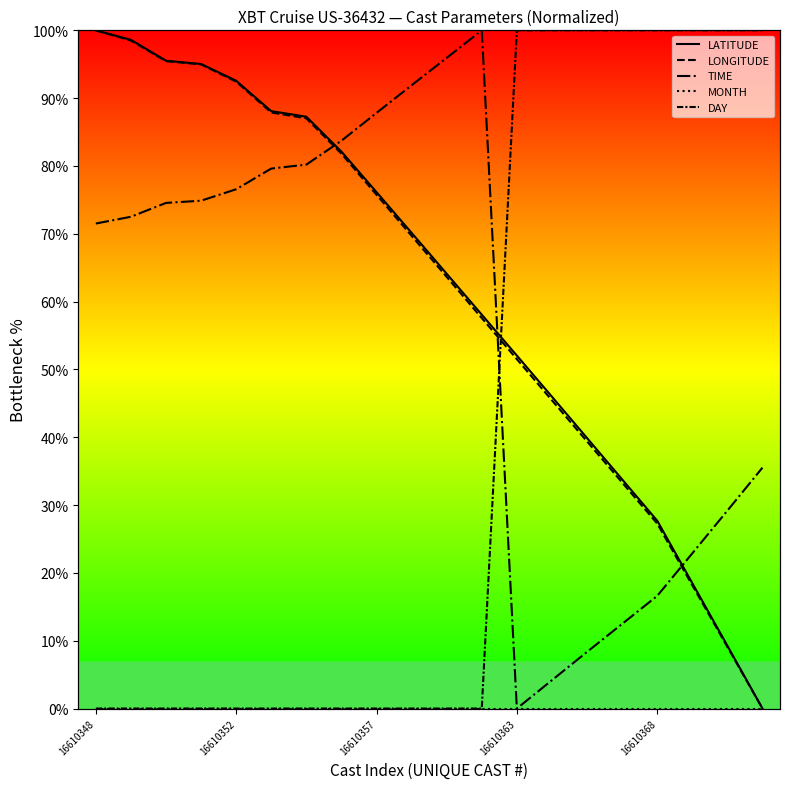

True or false: LATITUDE and TIME cross at least once.

True